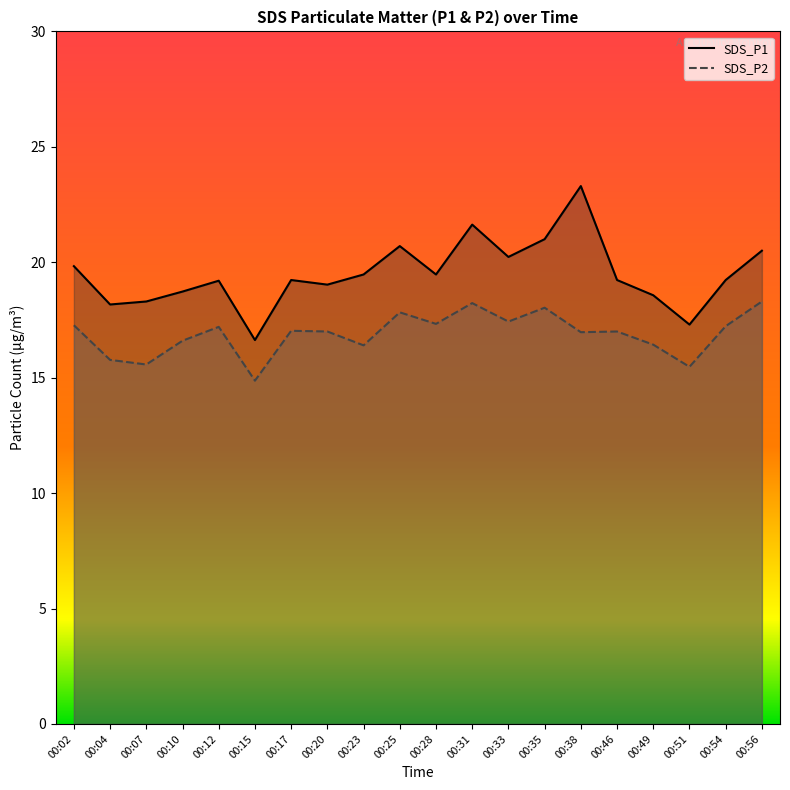

At how many categories does at least one series exceed 17?

19